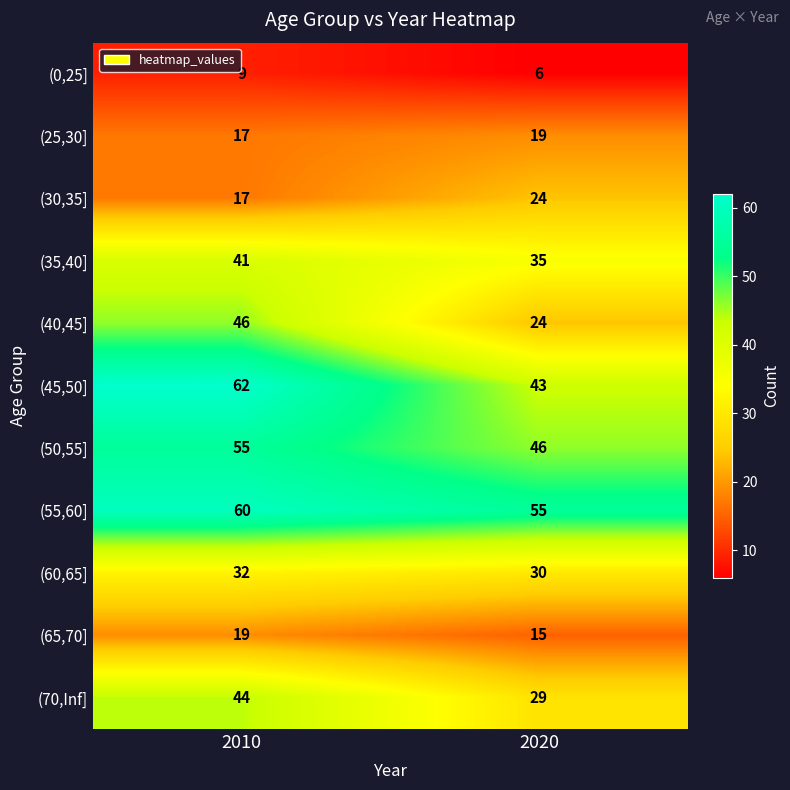

True or false: (50,55] has a value of 16 at 2010.

False